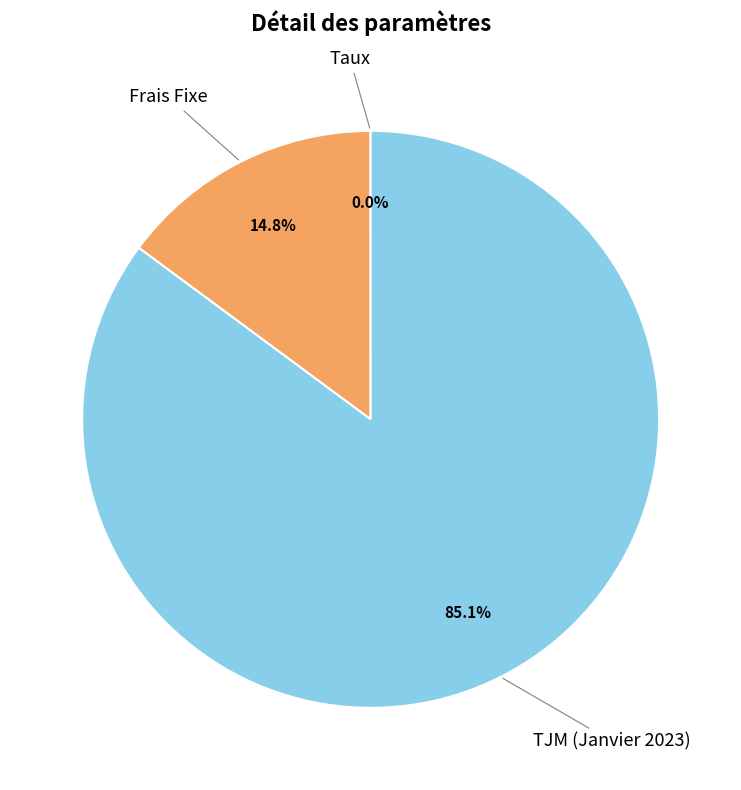

Is there a majority slice in this chart?

Yes